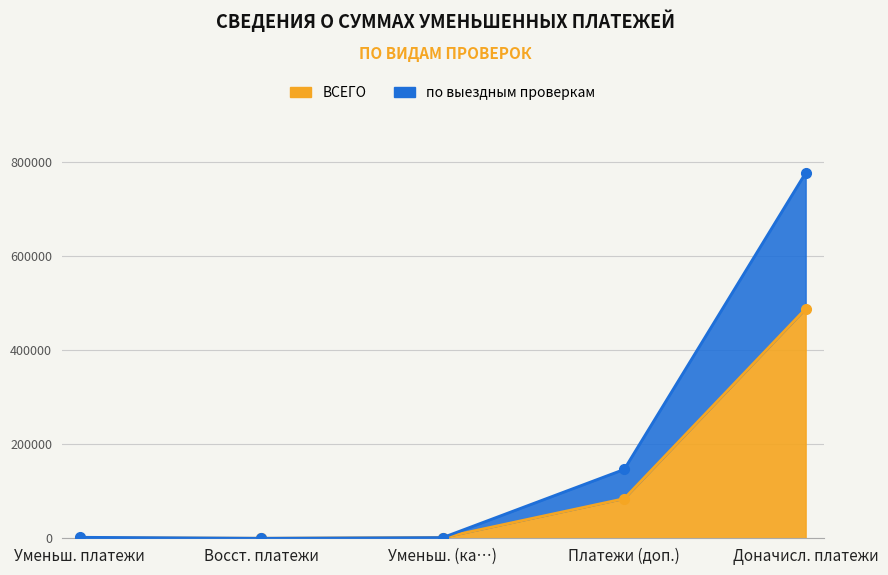

The по выездным проверкам series shows 0 at Восст. платежи. True or false?

True